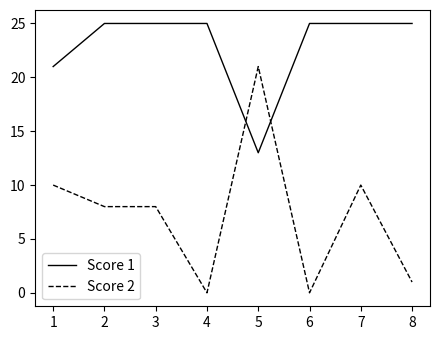

Which series has the largest total across all categories?

Score 1